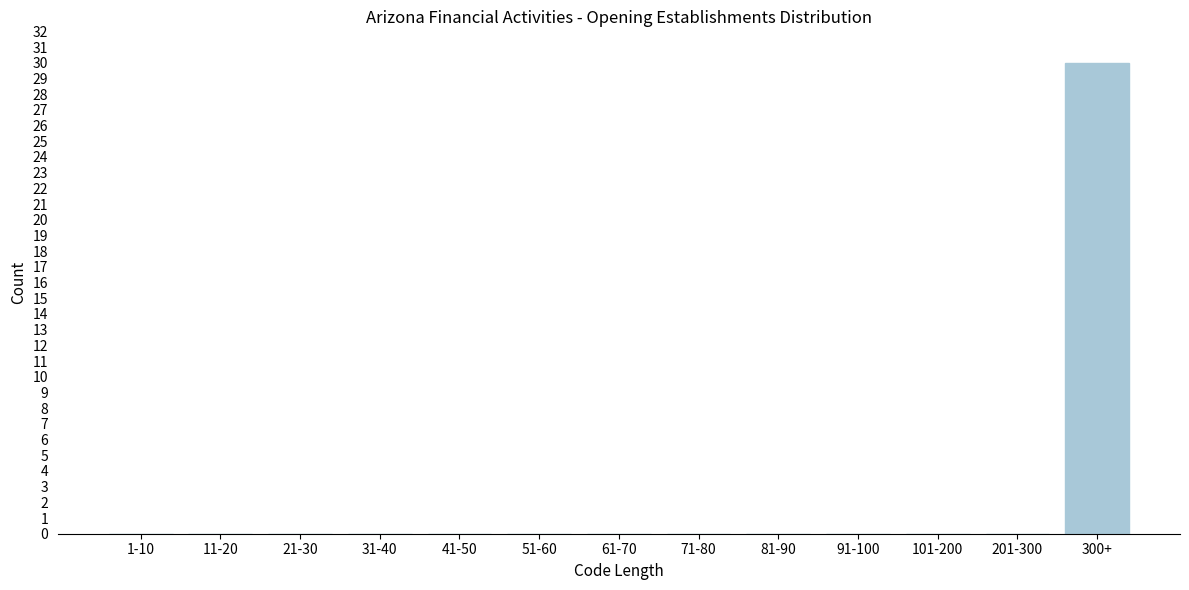

Reading left to right, transcribe all the data shown in this chart.

1-10=0	11-20=0	21-30=0	31-40=0	41-50=0	51-60=0	61-70=0	71-80=0	81-90=0	91-100=0	101-200=0	201-300=0	300+=30